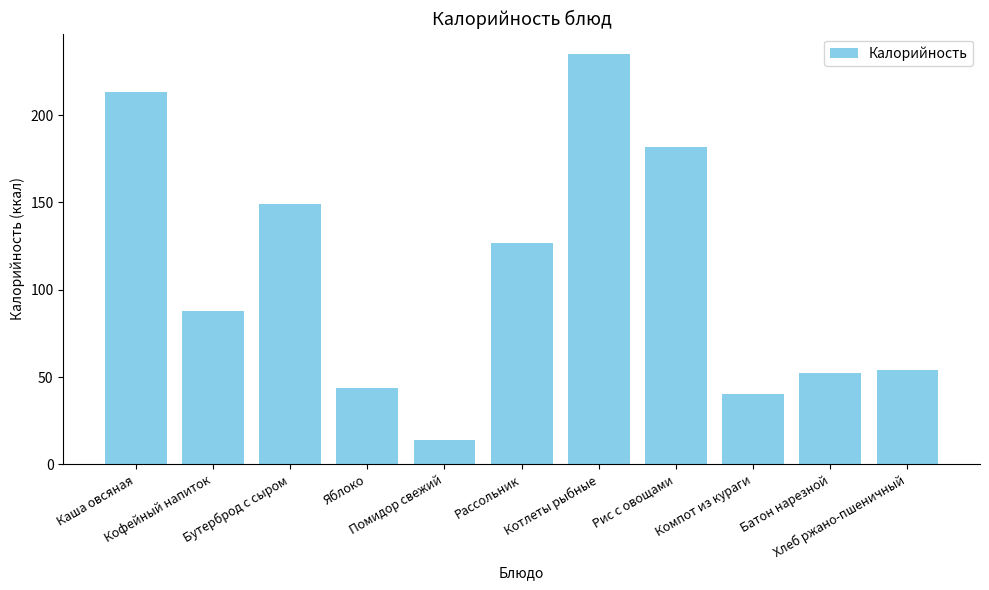

What is the difference between the maximum and second lowest values?

195.0